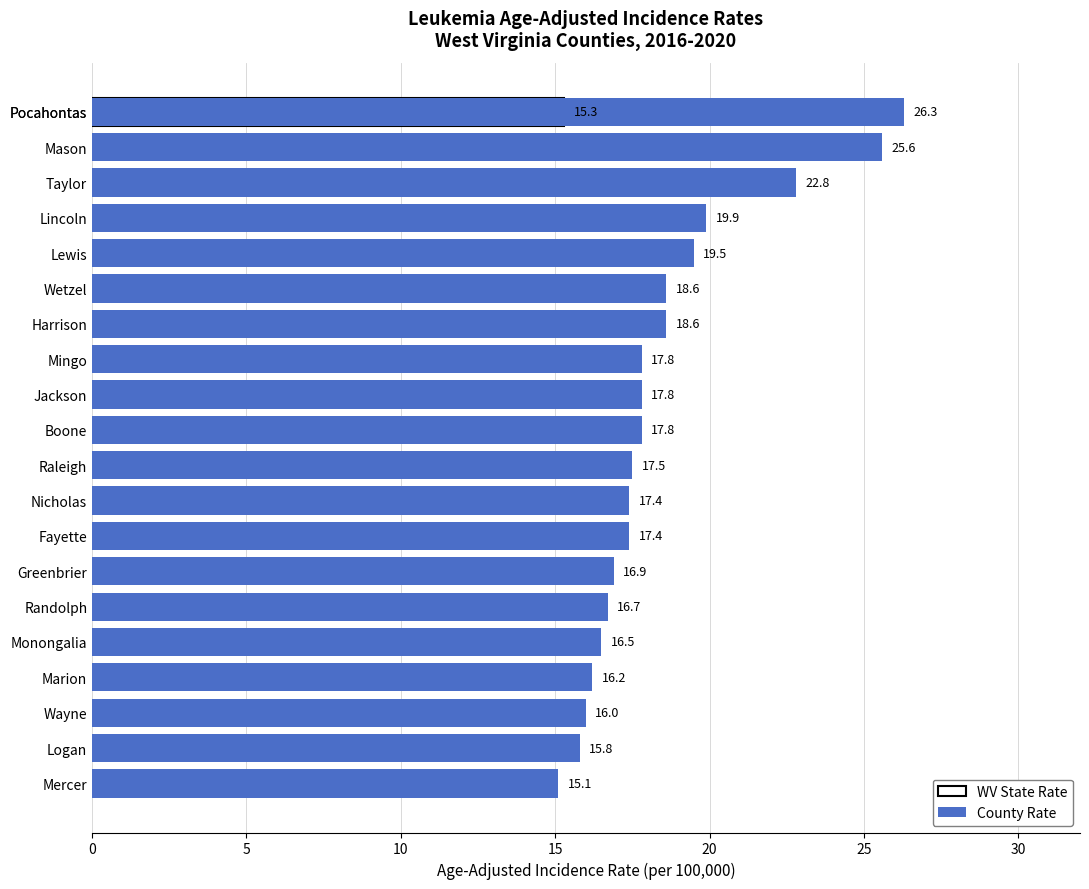

What is the approximate value at Monongalia?

16.5